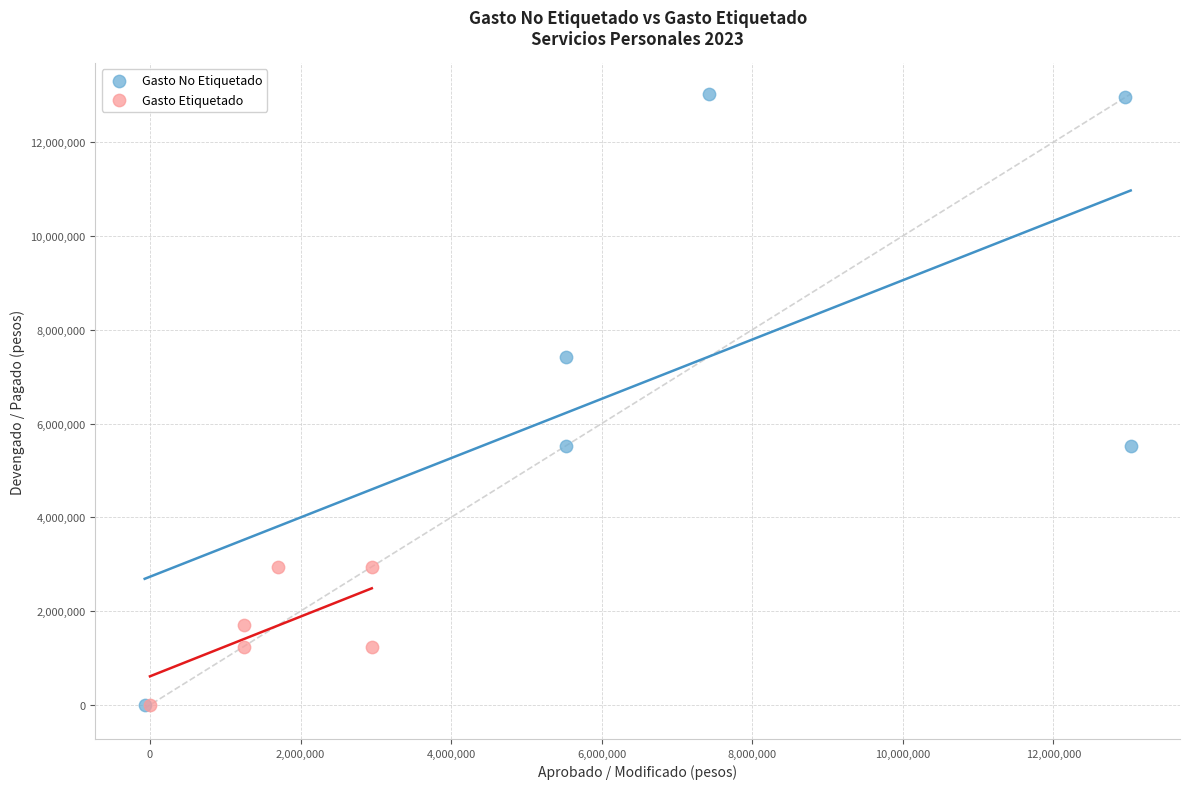

Which series has the widest spread of Y values?

Gasto No Etiquetado